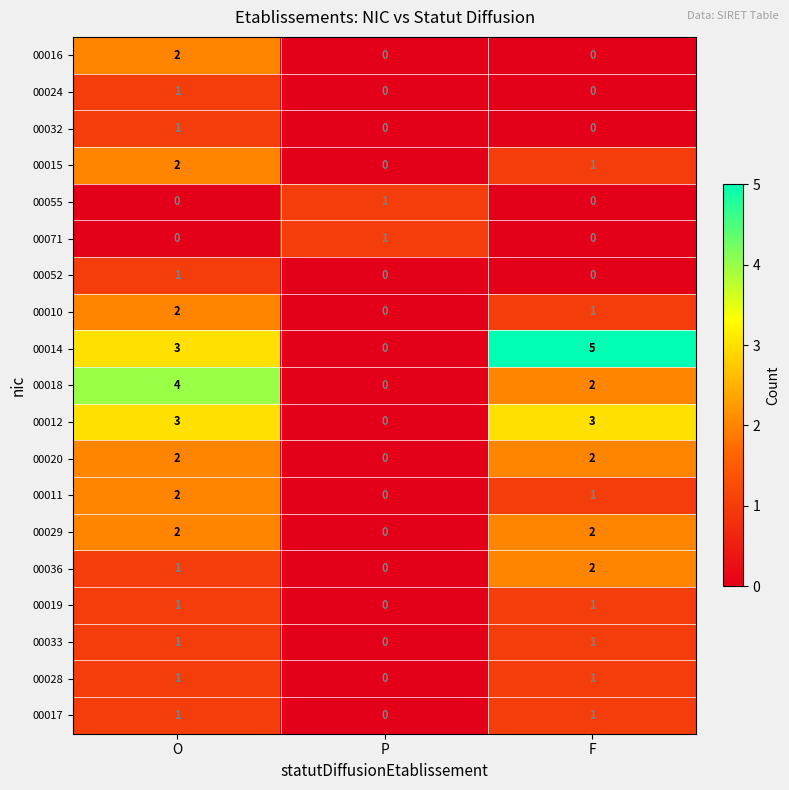

True or false: 00012 has a value of -1 at P.

False